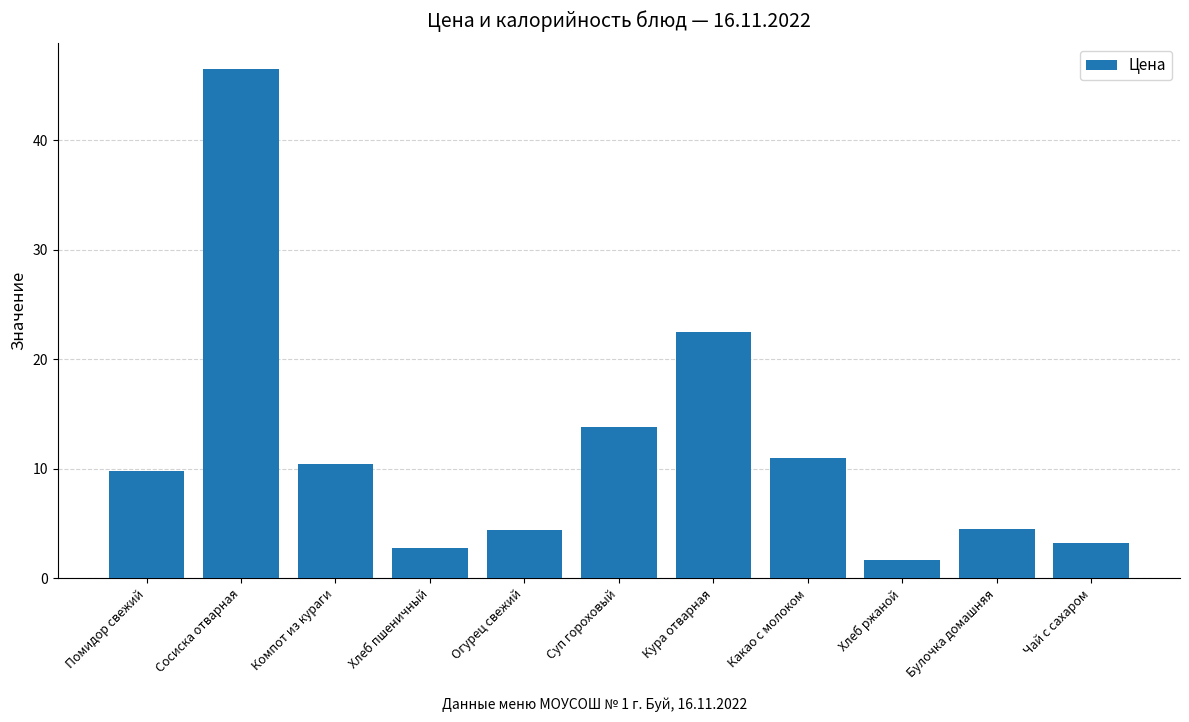

At which category does the chart reach its peak across all series?

Сосиска отварная